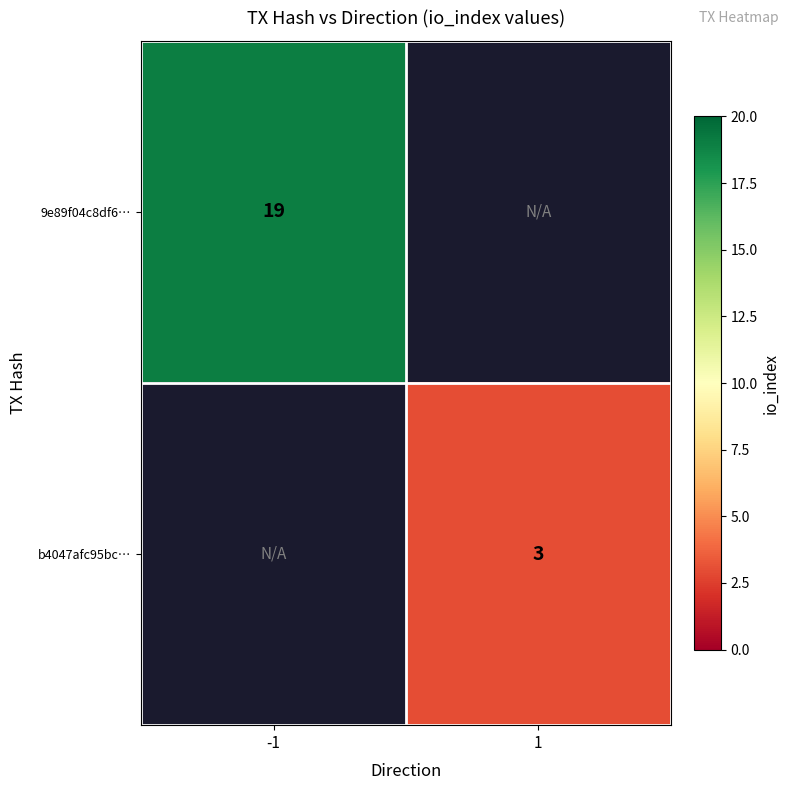

Count the number of data series in this chart.

2